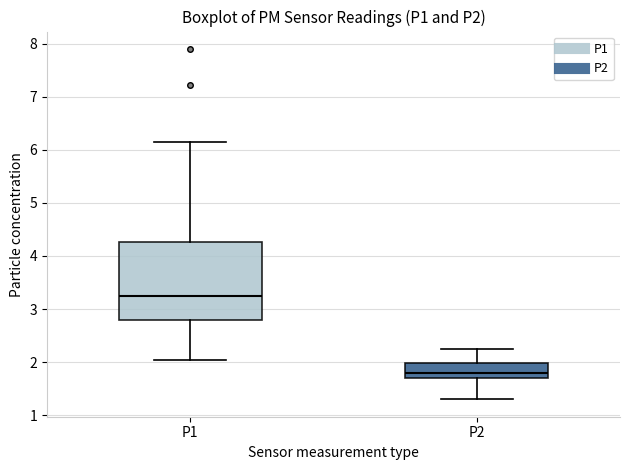

Which box's median line is the lowest?

P2